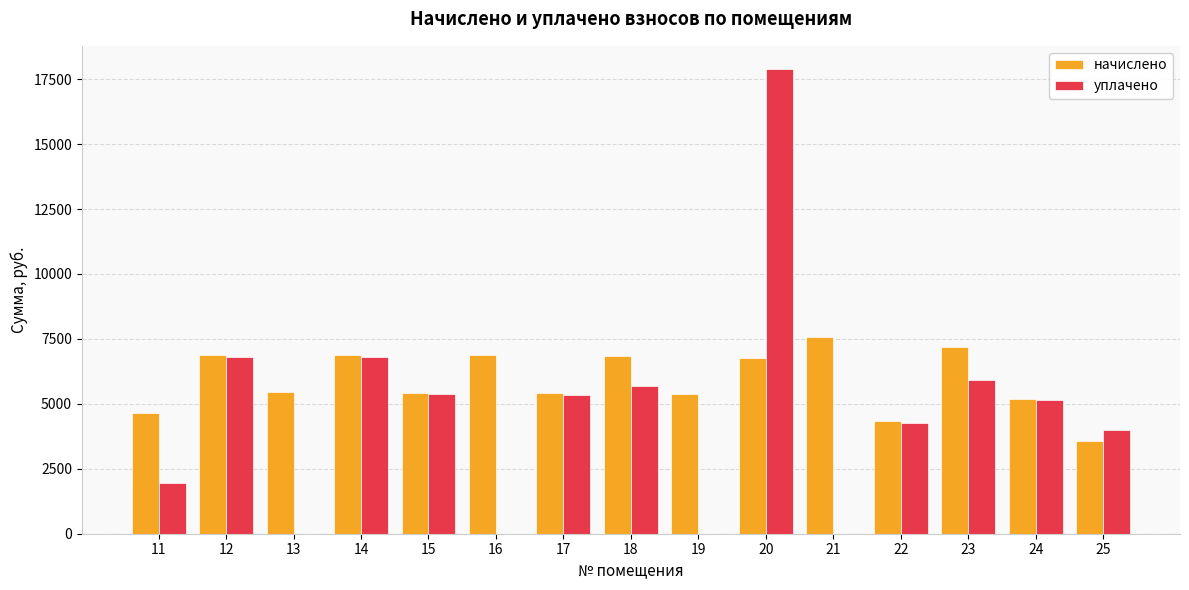

How many distinct data groups are displayed?

2